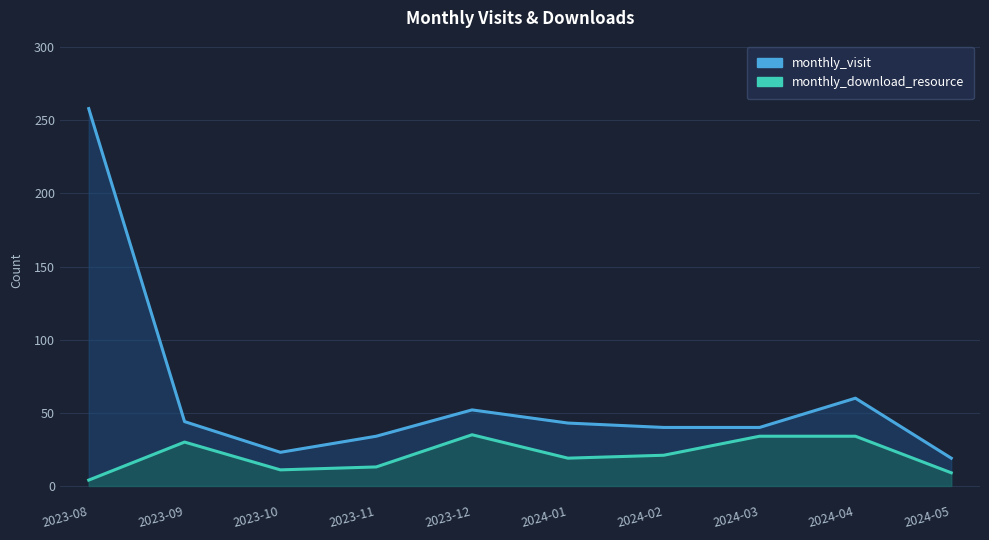

What is the minimum value for monthly_download_resource?

4